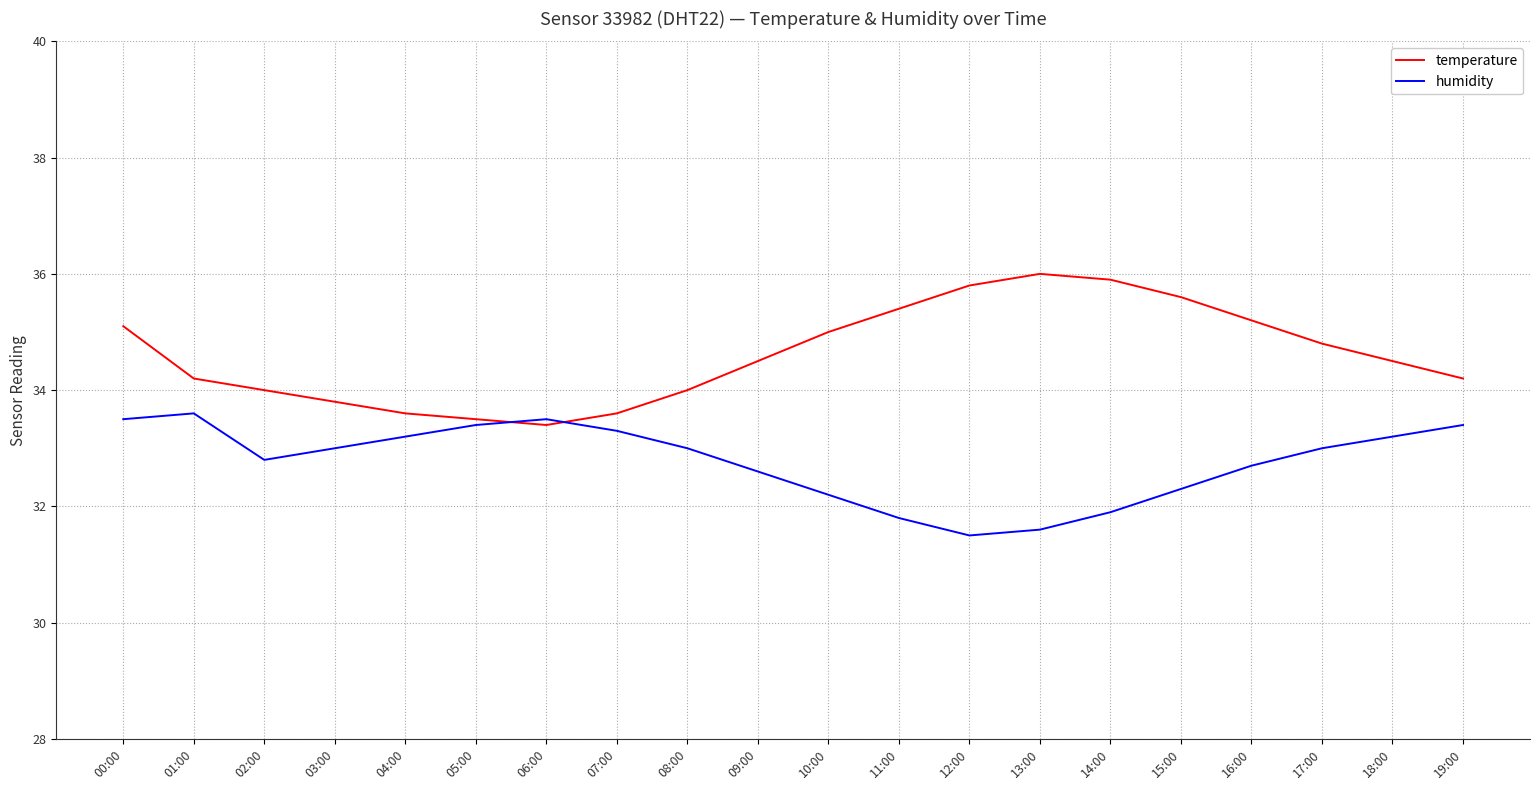

How many interior local peaks does the temperature series have?

1